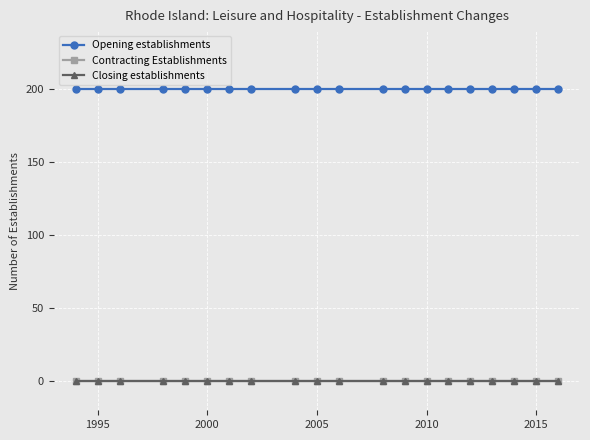

Is this an area chart (filled region under the line)?

No